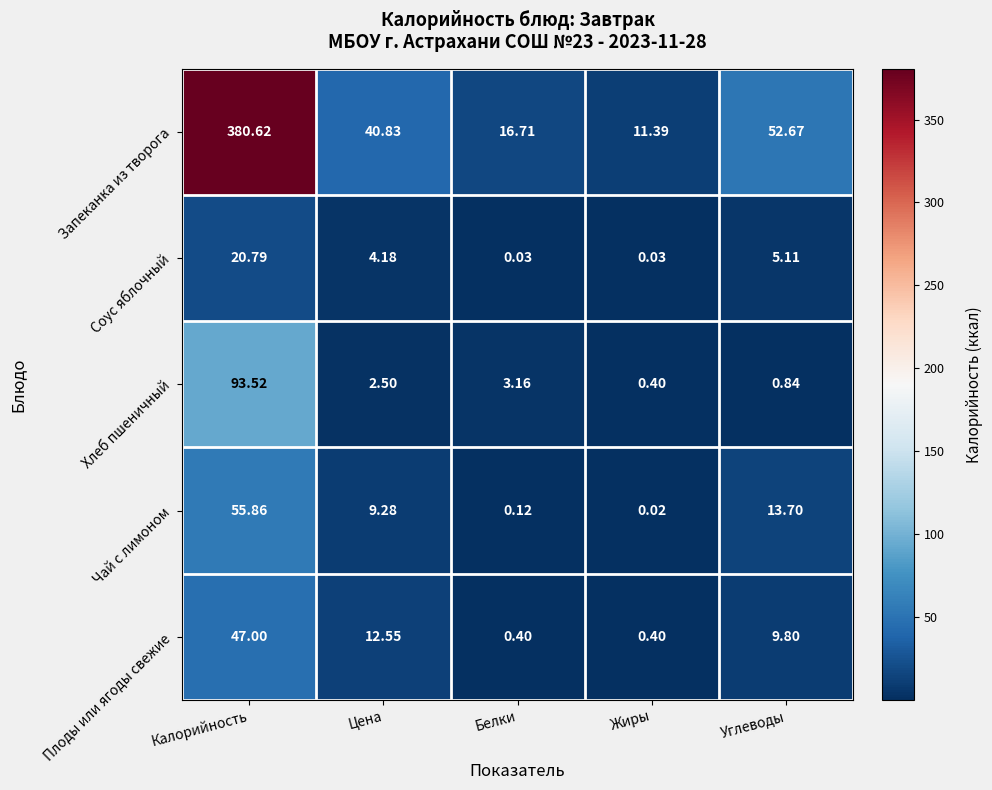

At which category does the chart reach its minimum across all series?

Жиры